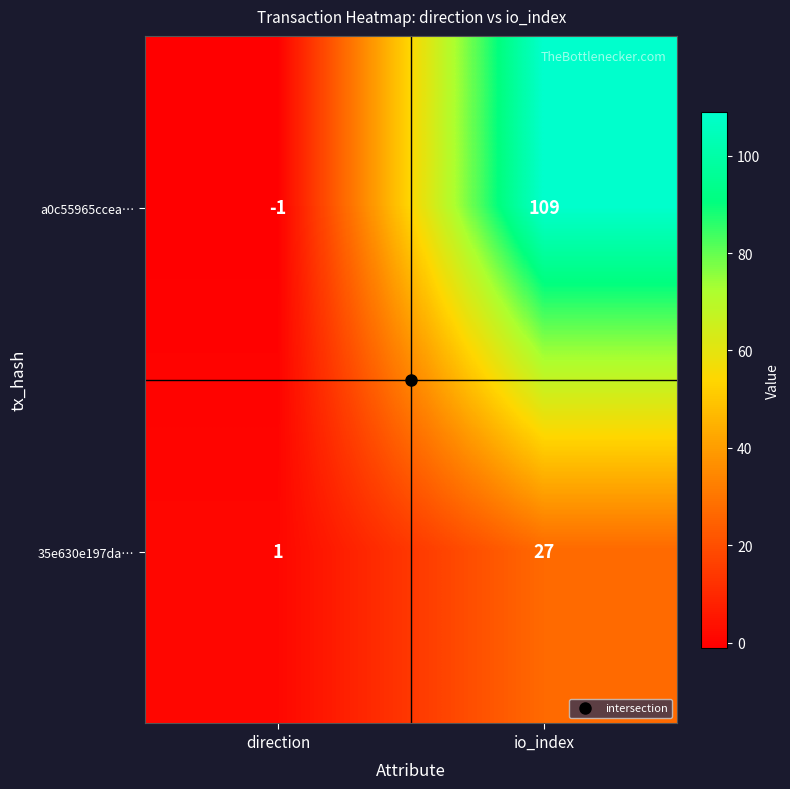

The a0c55965ccea… series shows 0 at direction. True or false?

False